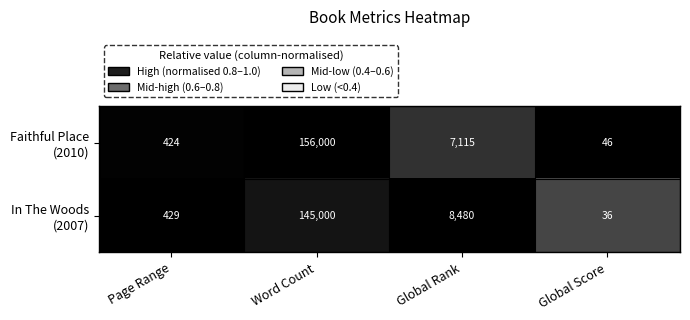

What is the spread (max minus min) of values at Page Range?

5